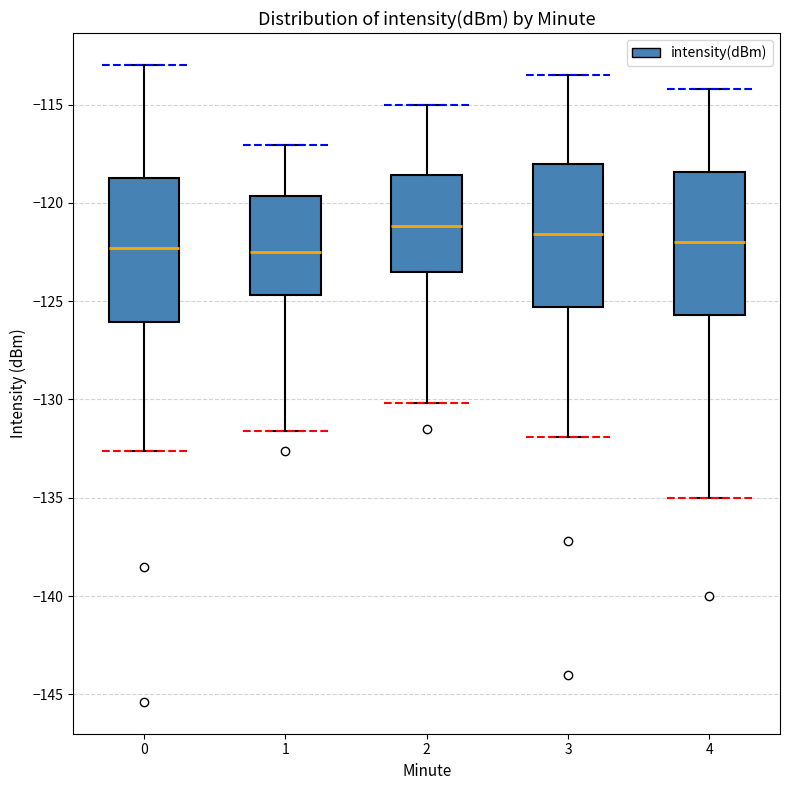

Where is the lower edge of the box at x = 4 on the y-axis? The values are not printed on the chart, so give them approximately, as read against the axis.

-125.5